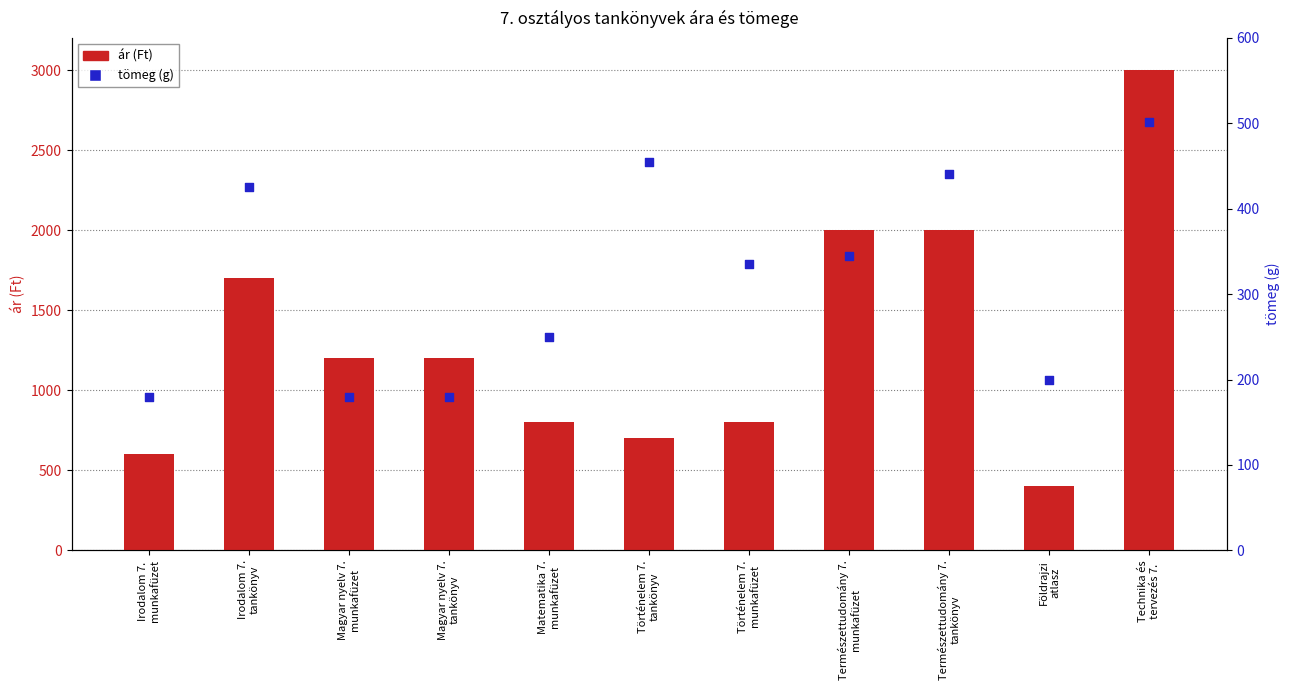

What are all the series names shown in the legend?

ár (Ft), tömeg (g)